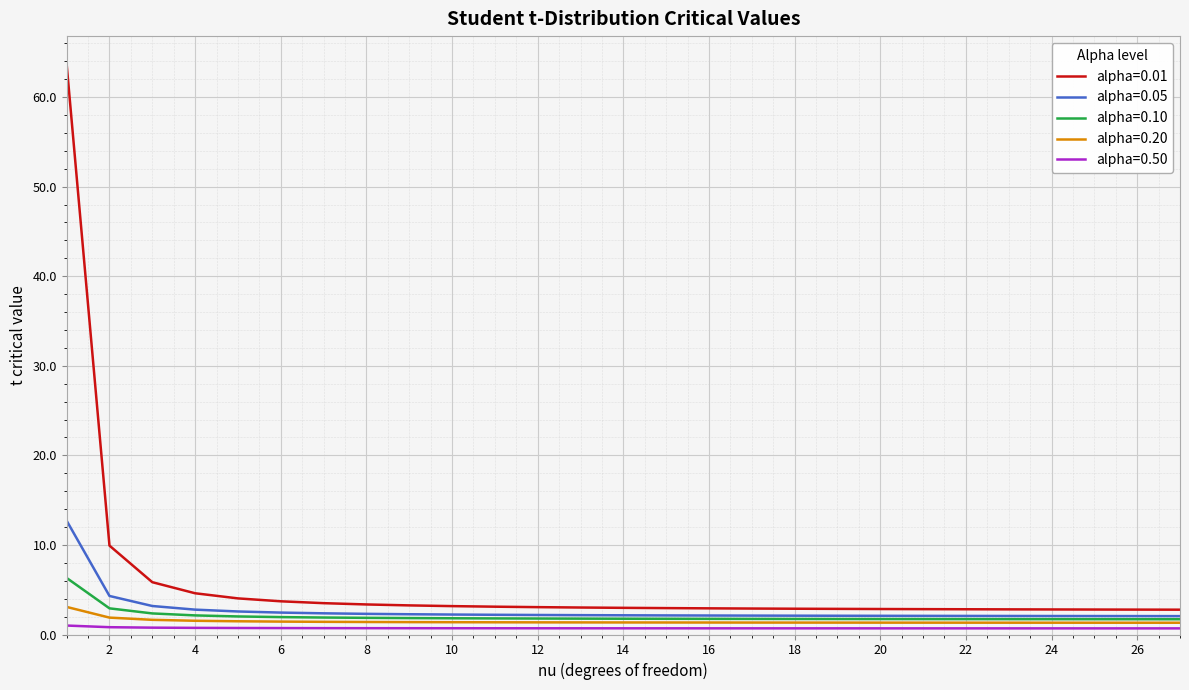

True or false: alpha=0.20 and alpha=0.50 cross at least once.

False